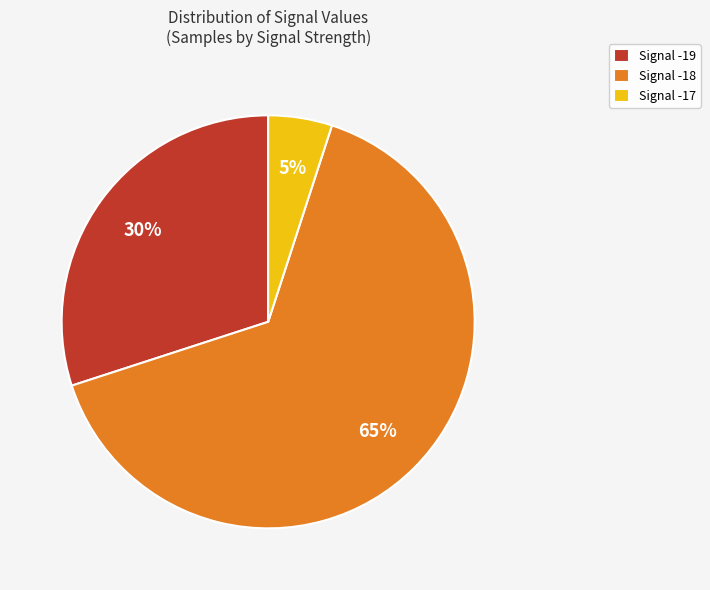

What is the majority slice?

Signal -18